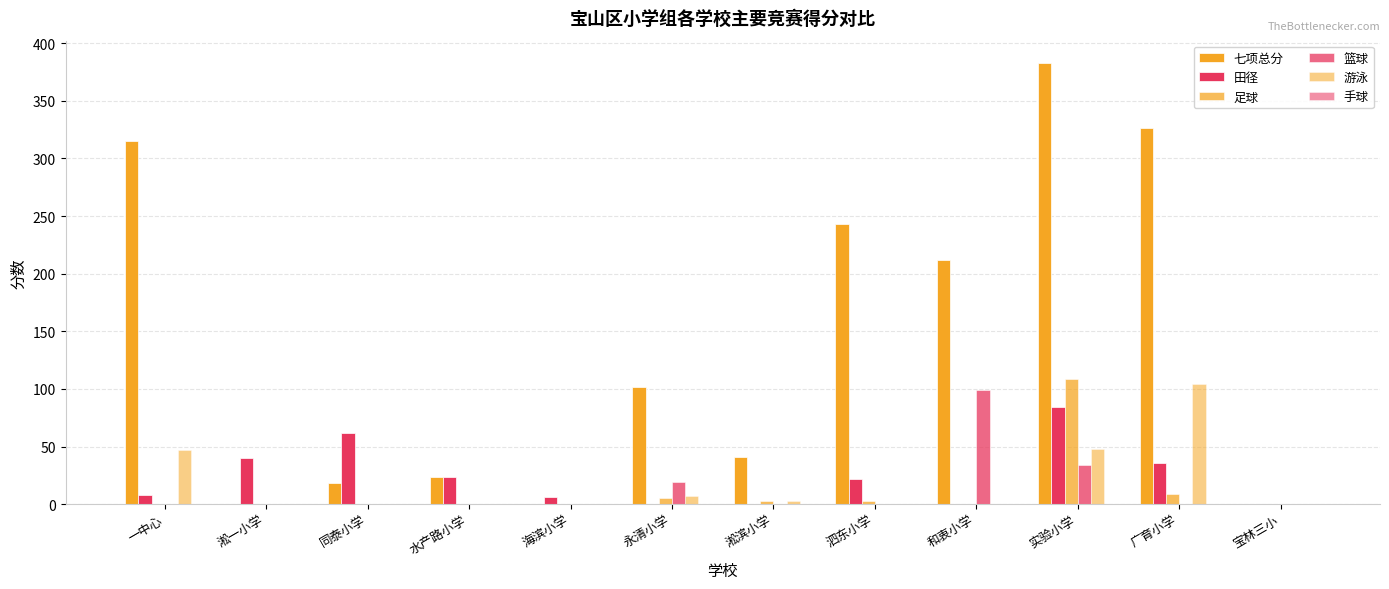

At which label does 七项总分 reach its minimum?

淞一小学